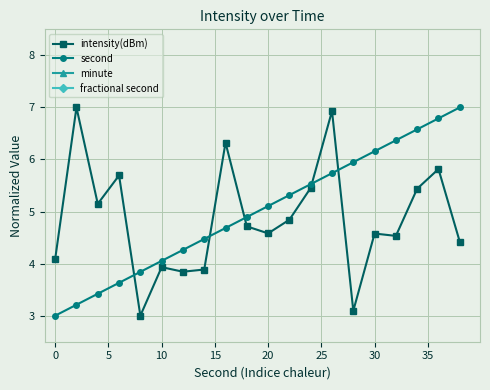

The second series shows 4.1 at 10. True or false?

True